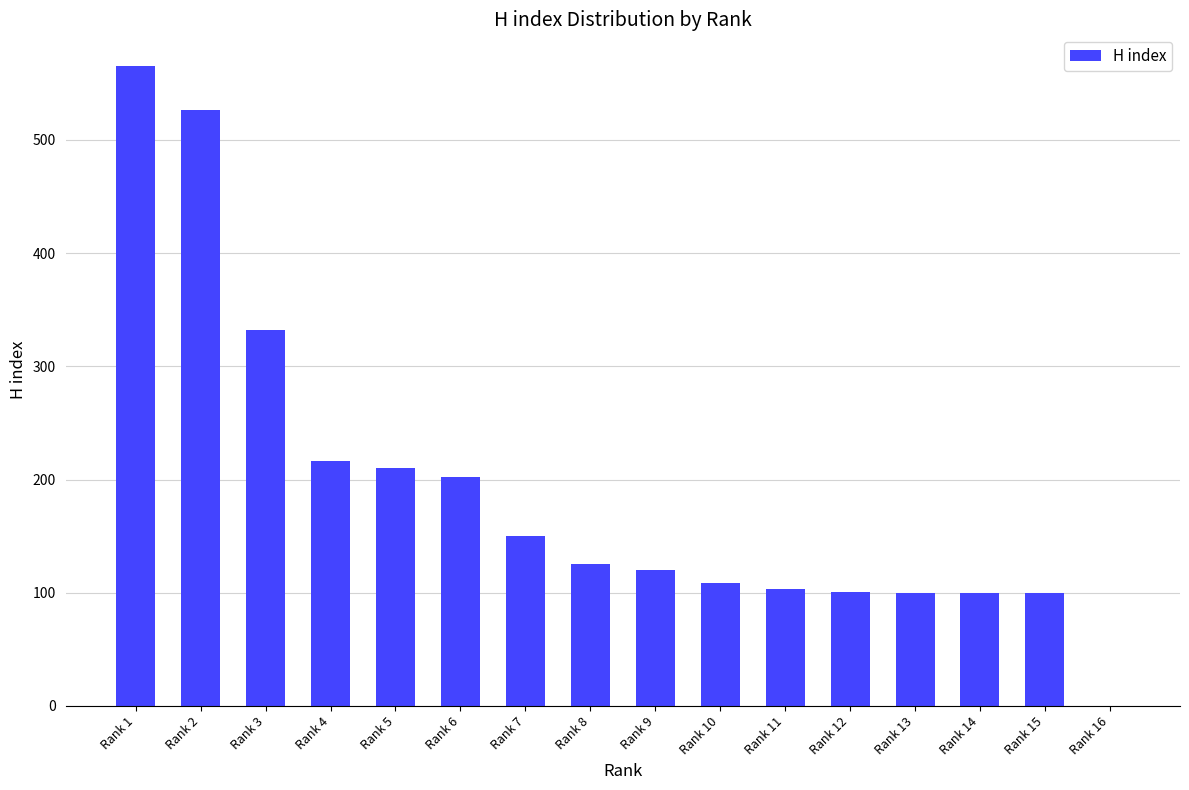

How many categories are shown in the chart?

16